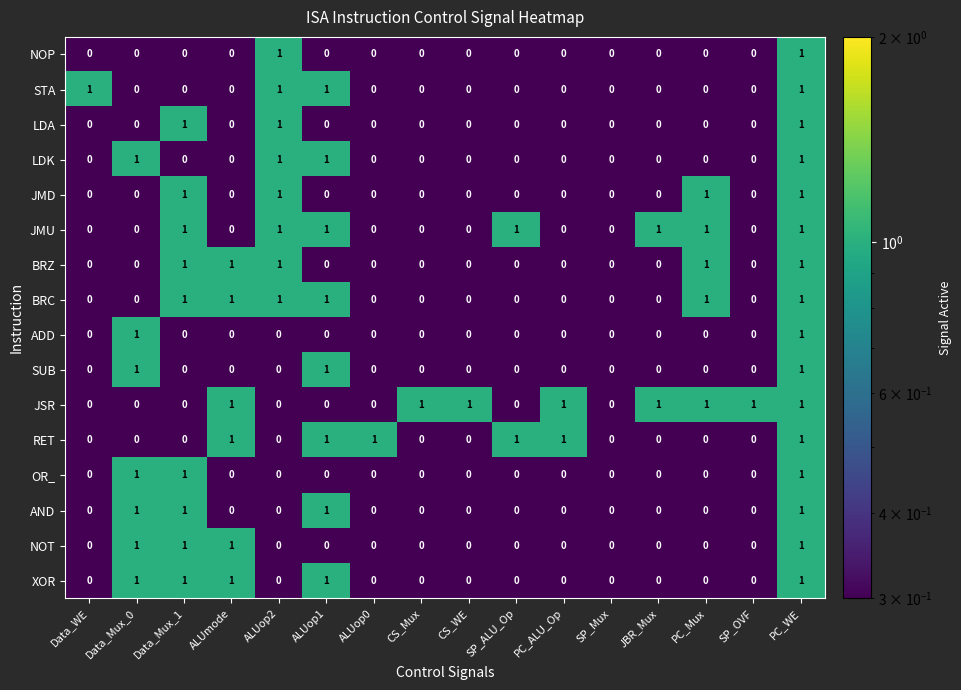

What is the sum of all JMU values?

7